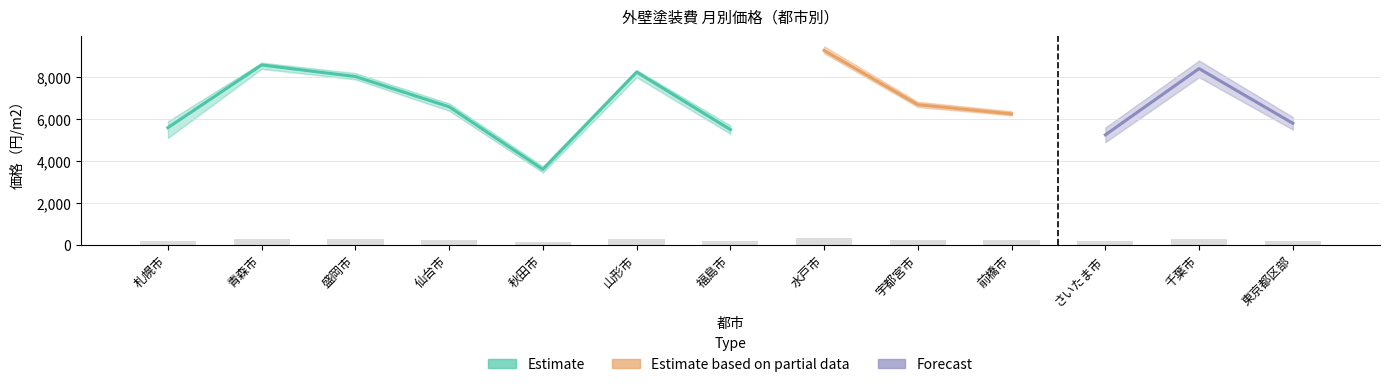

What are all the series names shown in the legend?

Estimate, Estimate based on partial data, Forecast